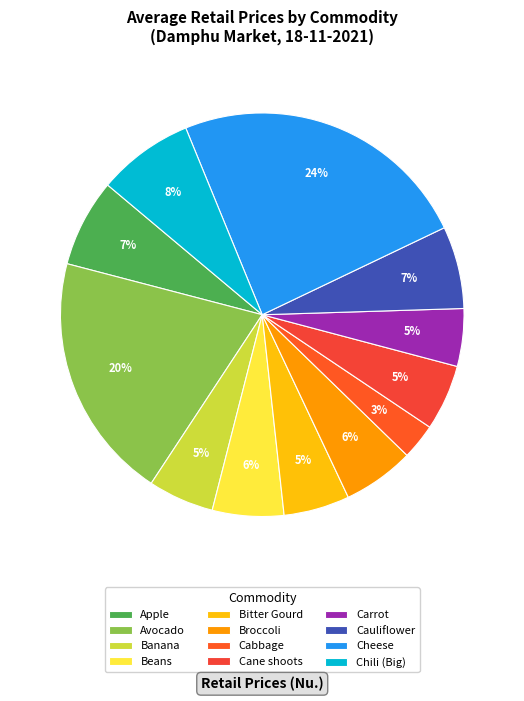

To the nearest percent, what is the difference between the largest and smallest slice percentages?

21%